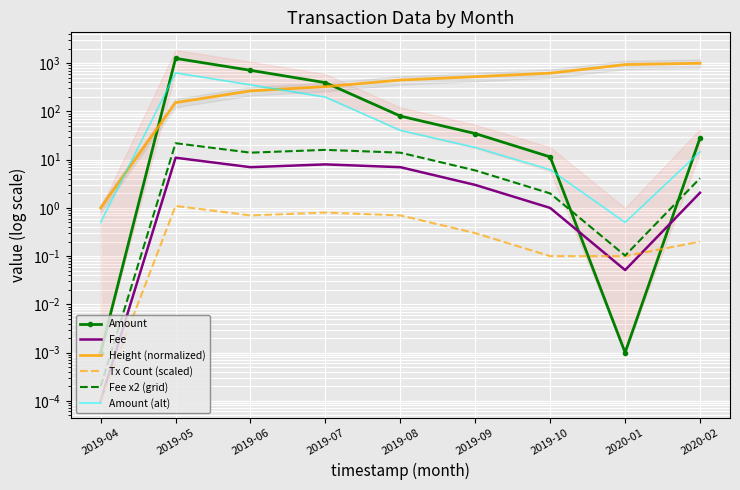

Count the number of categories in the chart.

9